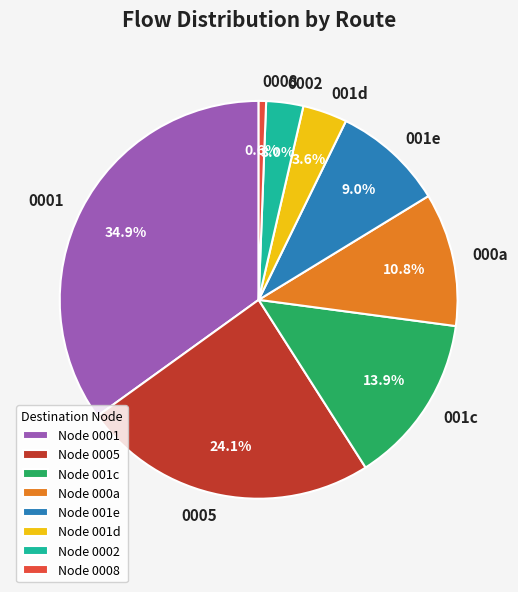

What portion of the pie excludes 001d?

96.4%